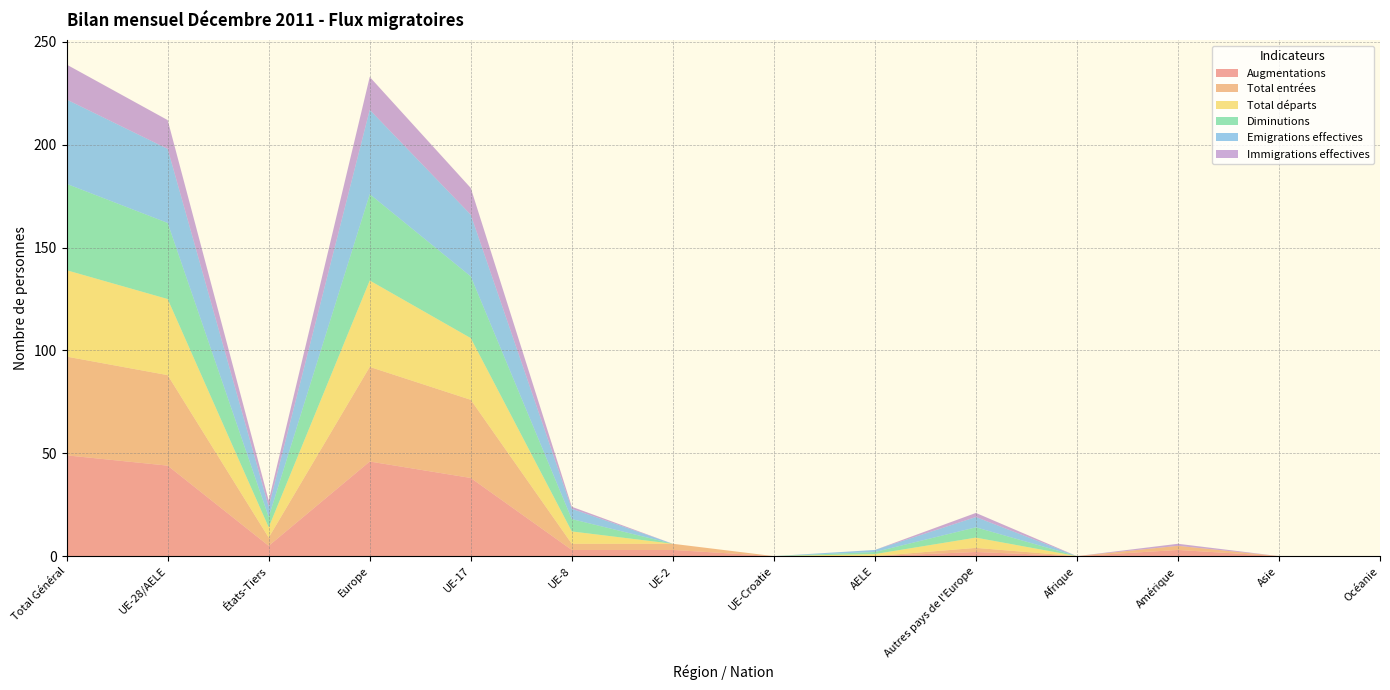

Reading right to left, list all the values displayed in this chart.

Augmentations: Océanie=0	Asie=0	Amérique=3	Afrique=0	Autres pays de l'Europe=2	AELE=0	UE-Croatie=0	UE-2=3	UE-8=3	UE-17=38	Europe=46	États-Tiers=5	UE-28/AELE=44	Total Général=49
Total entrées: Océanie=0	Asie=0	Amérique=2	Afrique=0	Autres pays de l'Europe=2	AELE=0	UE-Croatie=0	UE-2=3	UE-8=3	UE-17=38	Europe=46	États-Tiers=4	UE-28/AELE=44	Total Général=48
Total départs: Océanie=0	Asie=0	Amérique=0	Afrique=0	Autres pays de l'Europe=5	AELE=1	UE-Croatie=0	UE-2=0	UE-8=6	UE-17=30	Europe=42	États-Tiers=5	UE-28/AELE=37	Total Général=42
Diminutions: Océanie=0	Asie=0	Amérique=0	Afrique=0	Autres pays de l'Europe=5	AELE=1	UE-Croatie=0	UE-2=0	UE-8=6	UE-17=30	Europe=42	États-Tiers=5	UE-28/AELE=37	Total Général=42
Emigrations effectives: Océanie=0	Asie=0	Amérique=0	Afrique=0	Autres pays de l'Europe=5	AELE=1	UE-Croatie=0	UE-2=0	UE-8=5	UE-17=30	Europe=41	États-Tiers=5	UE-28/AELE=36	Total Général=41
Immigrations effectives: Océanie=0	Asie=0	Amérique=1	Afrique=0	Autres pays de l'Europe=2	AELE=0	UE-Croatie=0	UE-2=0	UE-8=1	UE-17=13	Europe=16	États-Tiers=3	UE-28/AELE=14	Total Général=17